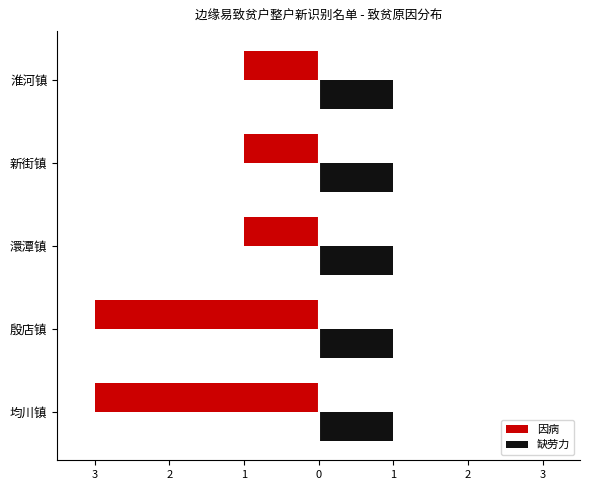

What are all the series names shown in the legend?

因病, 缺劳力